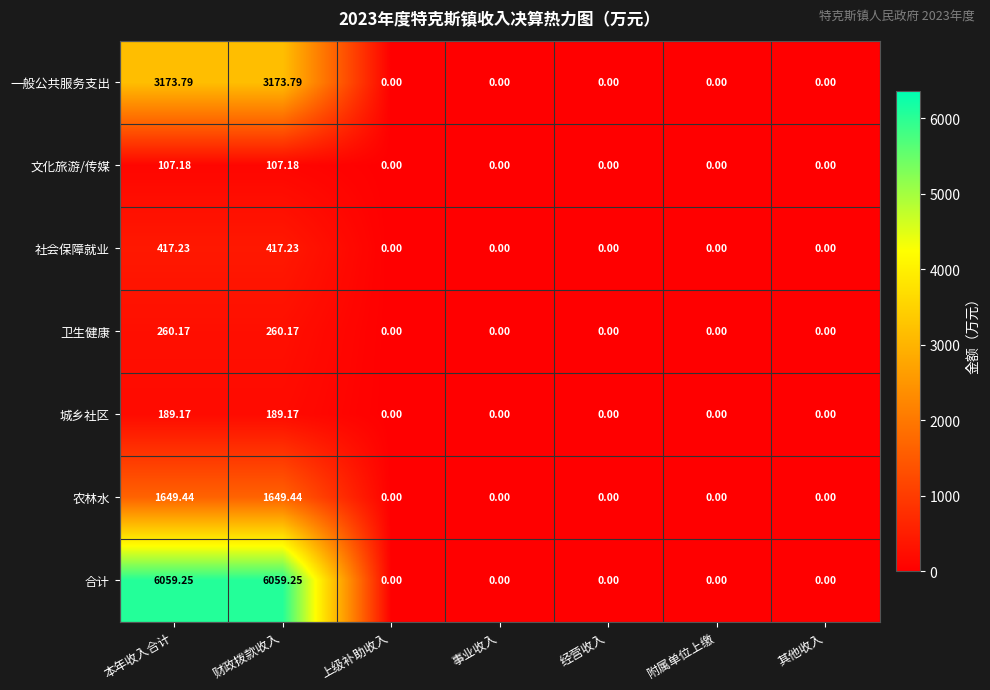

At 本年收入合计, list the series in order from largest to smallest.

合计, 一般公共服务支出, 农林水, 社会保障就业, 卫生健康, 城乡社区, 文化旅游/传媒